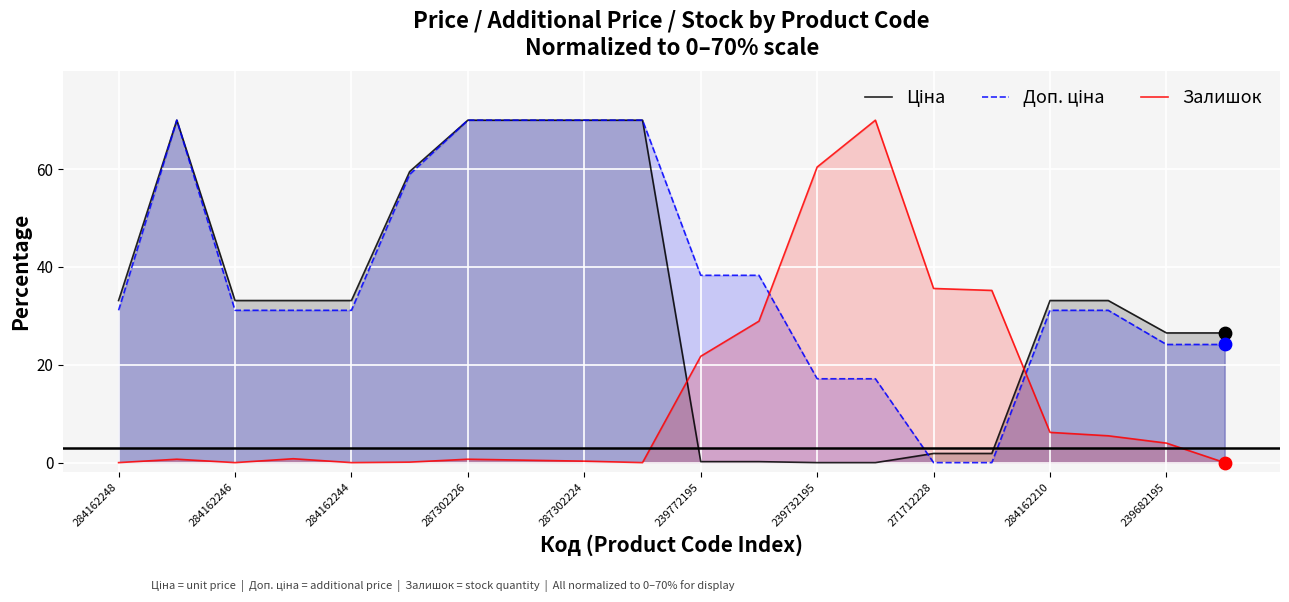

What is the spread (max minus min) of values at 239732195?

60.4